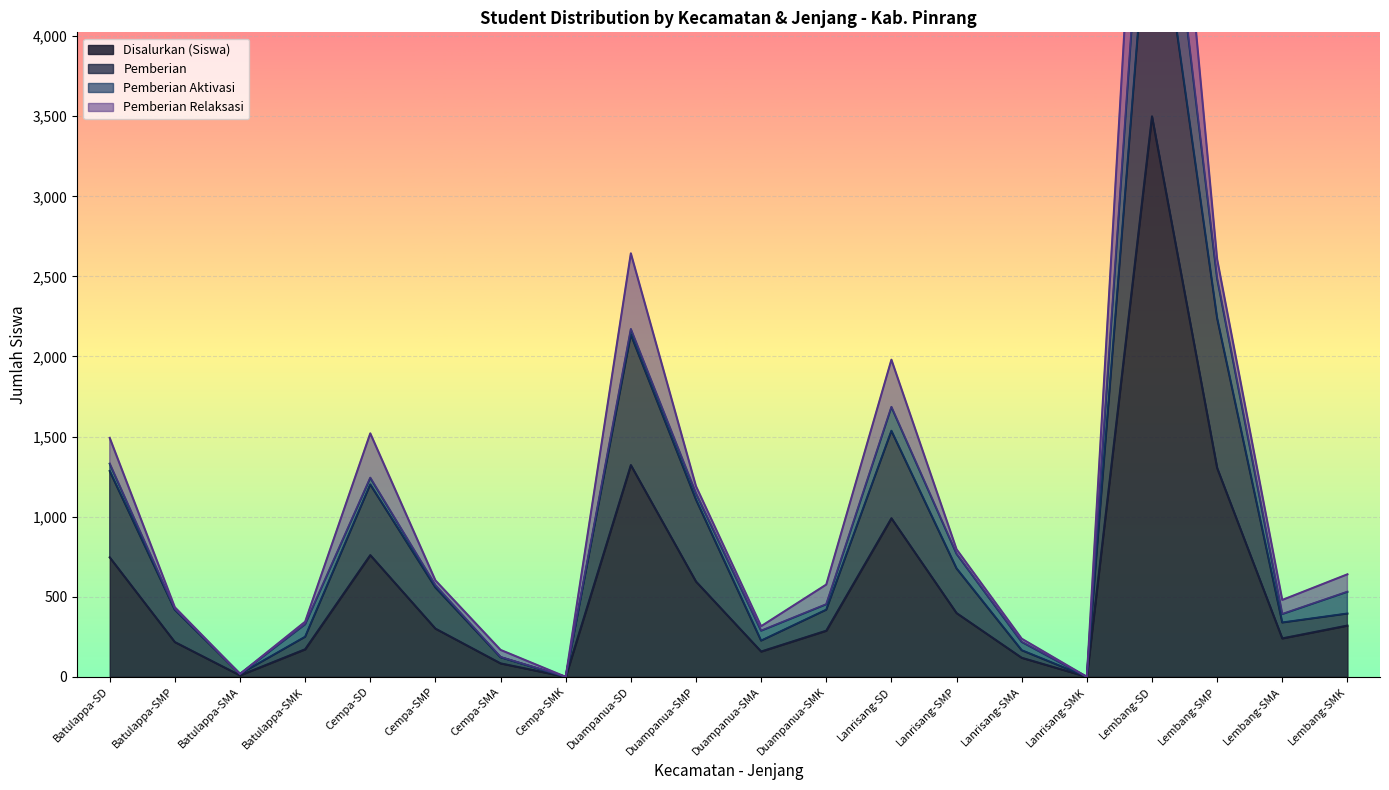

Where does the Disalurkan (Siswa) series first go above 301?

Batulappa-SD